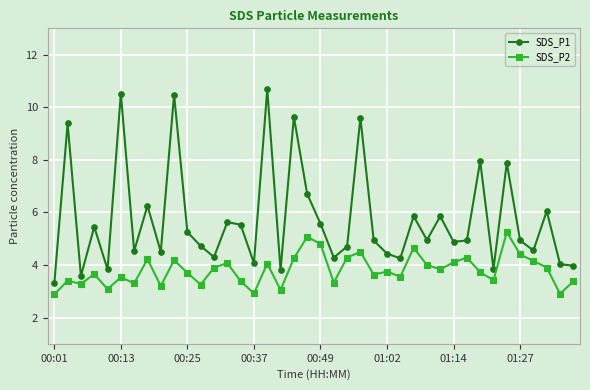

What is the value of the SDS_P1 point at the 24th from the left?

9.6